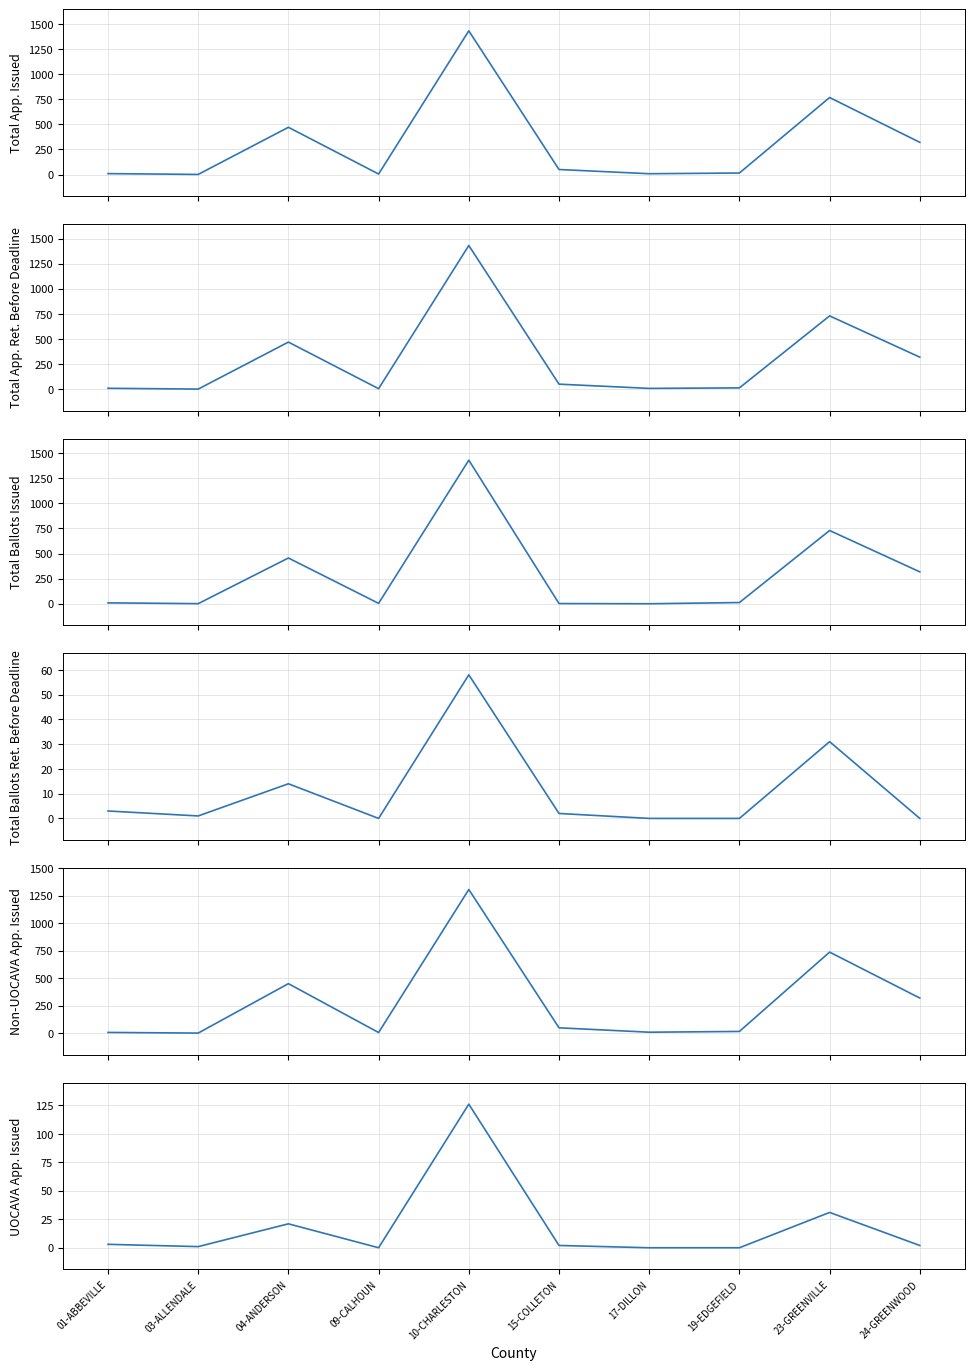

Which category has the lowest value across all series?

17-DILLON